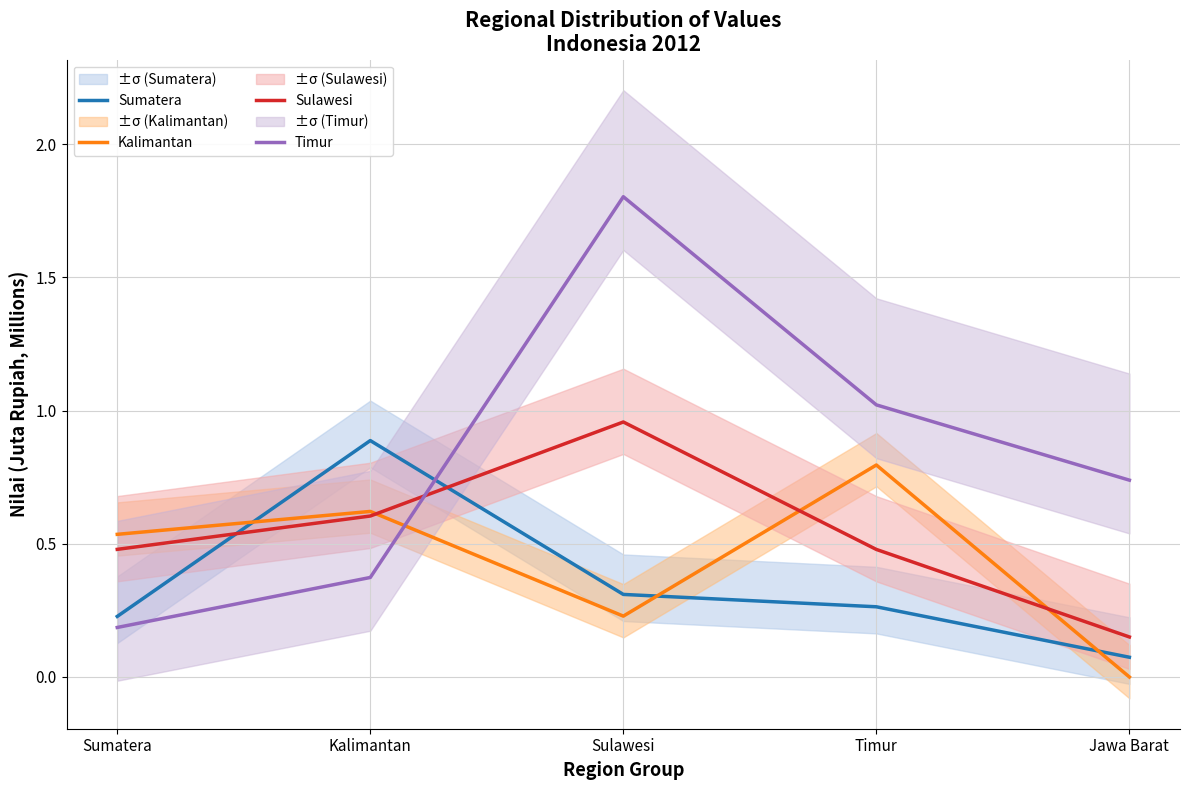

Read the Timur value at Jawa Barat.

0.7